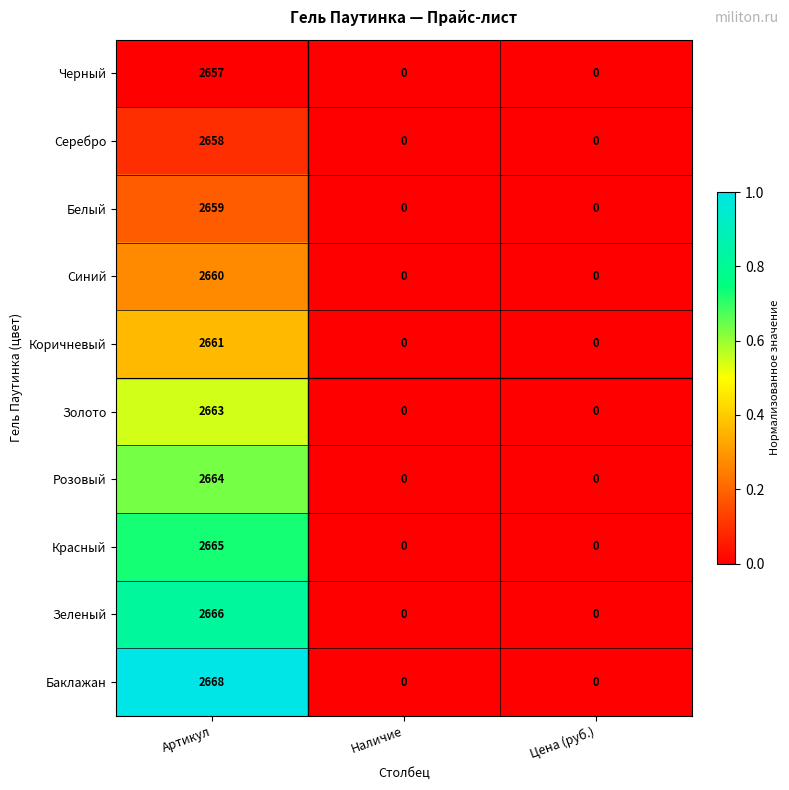

Reading left to right, list all the values displayed in this chart.

Черный: 2657	0	0
Серебро: 2658	0	0
Белый: 2659	0	0
Синий: 2660	0	0
Коричневый: 2661	0	0
Золото: 2663	0	0
Розовый: 2664	0	0
Красный: 2665	0	0
Зеленый: 2666	0	0
Баклажан: 2668	0	0